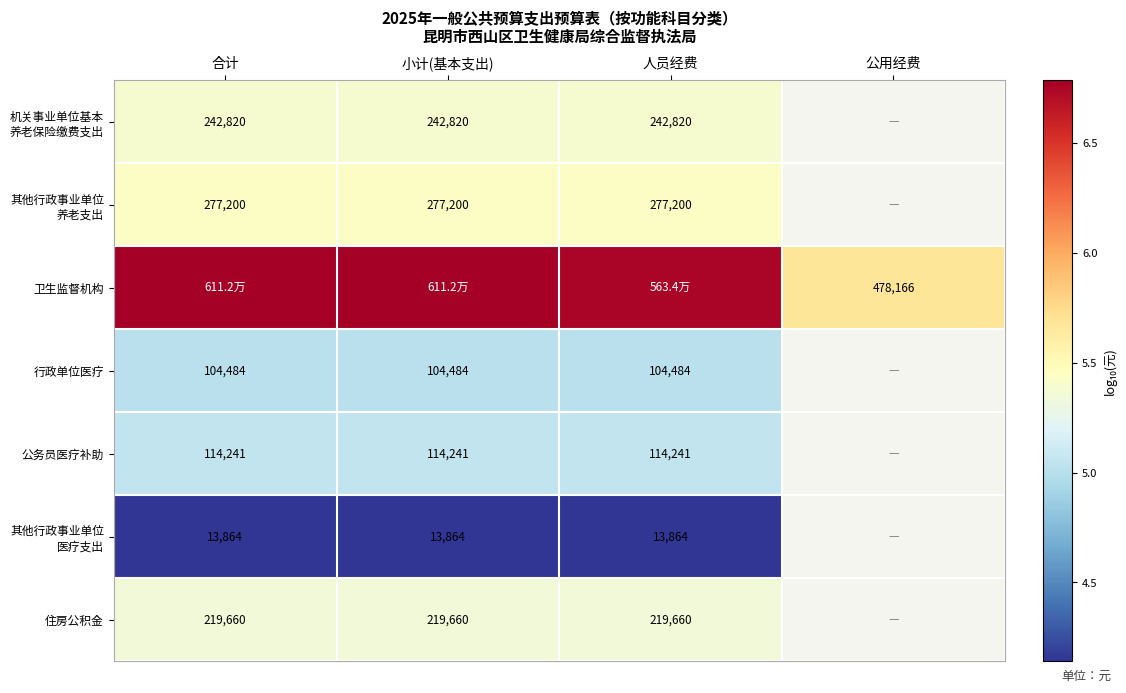

The 其他行政事业单位 医疗支出 series shows 4.1 at 小计(基本支出). True or false?

True